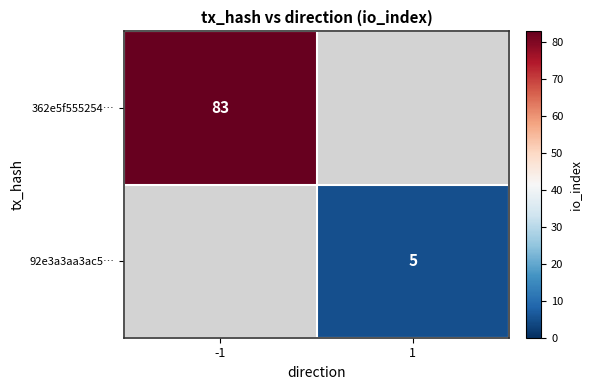

The value of 362e5f555254… at -1 is 83. True or false?

True